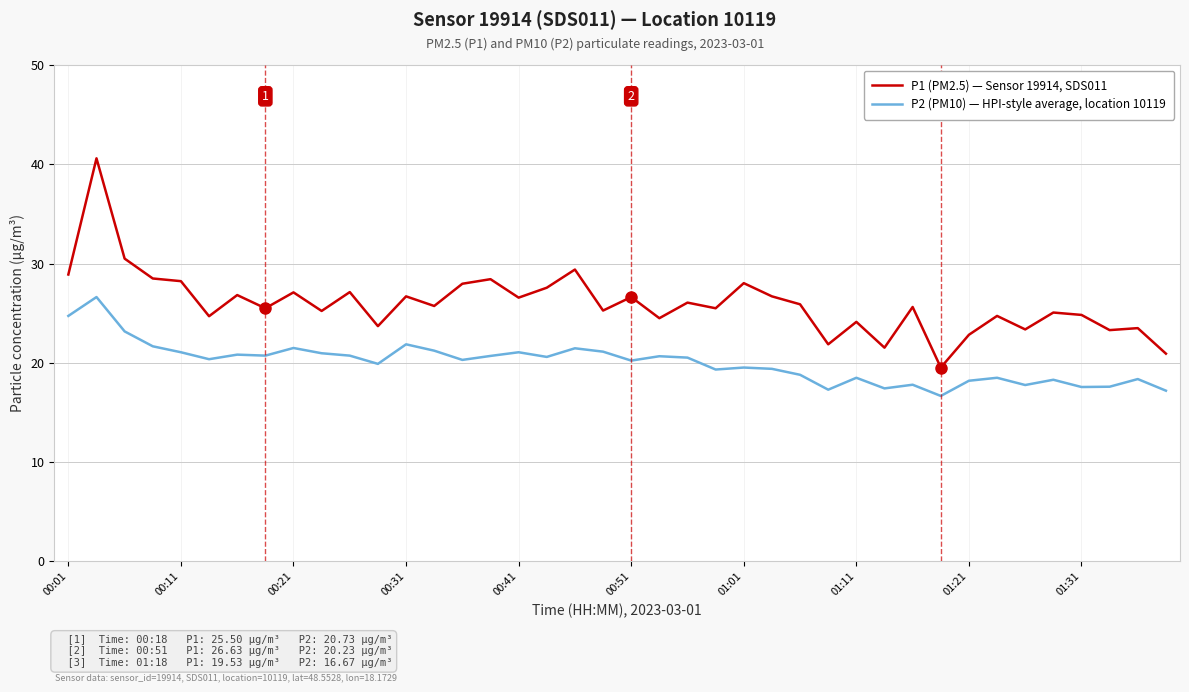

Which series has the largest range (max minus min)?

P1 (PM2.5) — Sensor 19914, SDS011